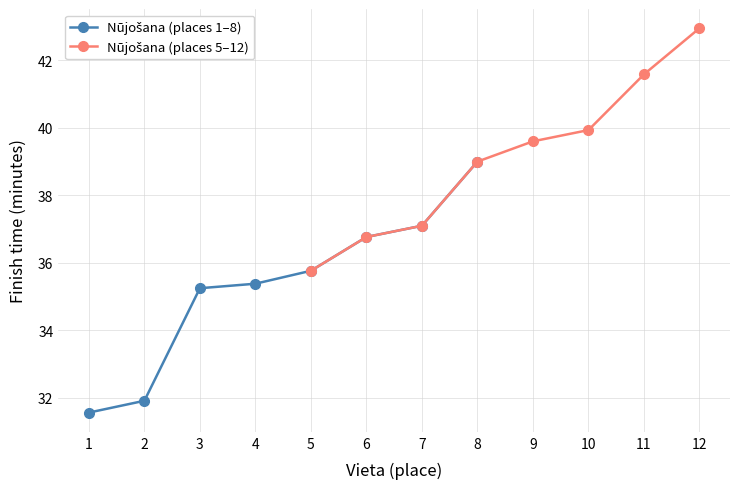

What is the value of the Nūjošana (places 5–12) point at the 1st from the left?

35.8